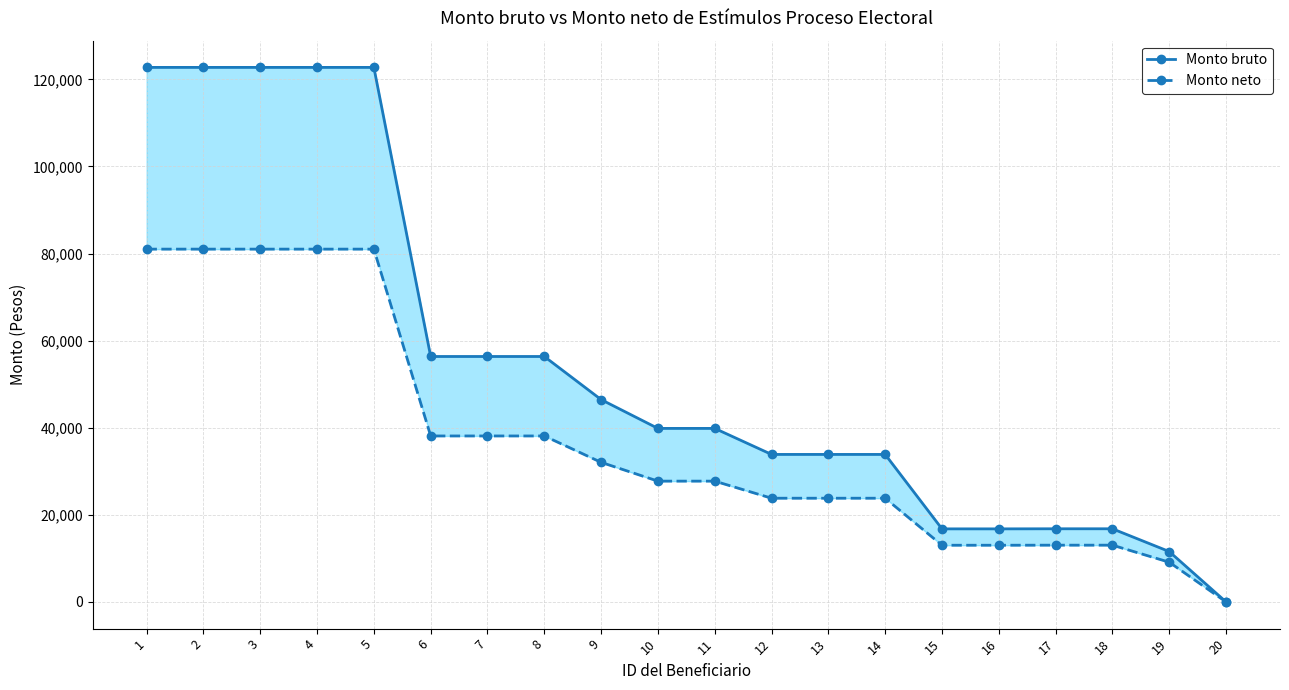

True or false: Monto neto and Monto bruto cross at least once.

False